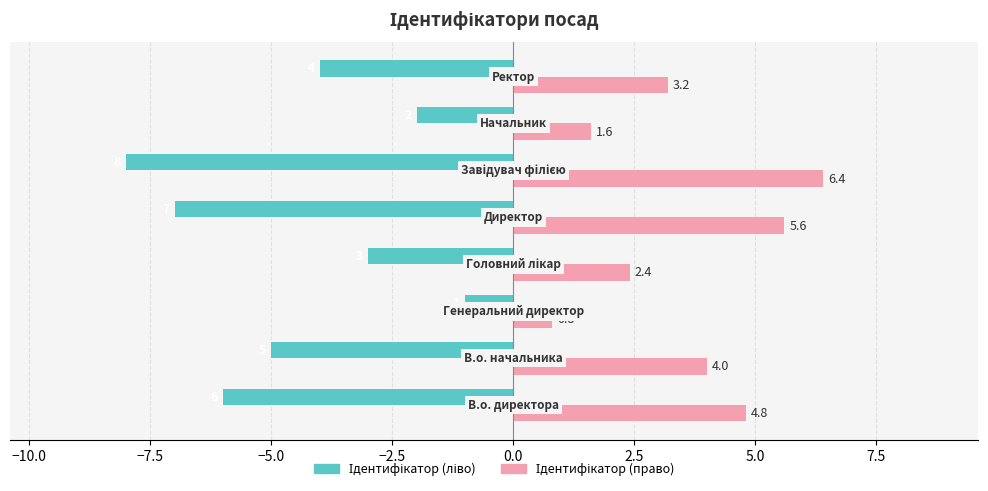

What is the maximum value shown in the chart?

6.4